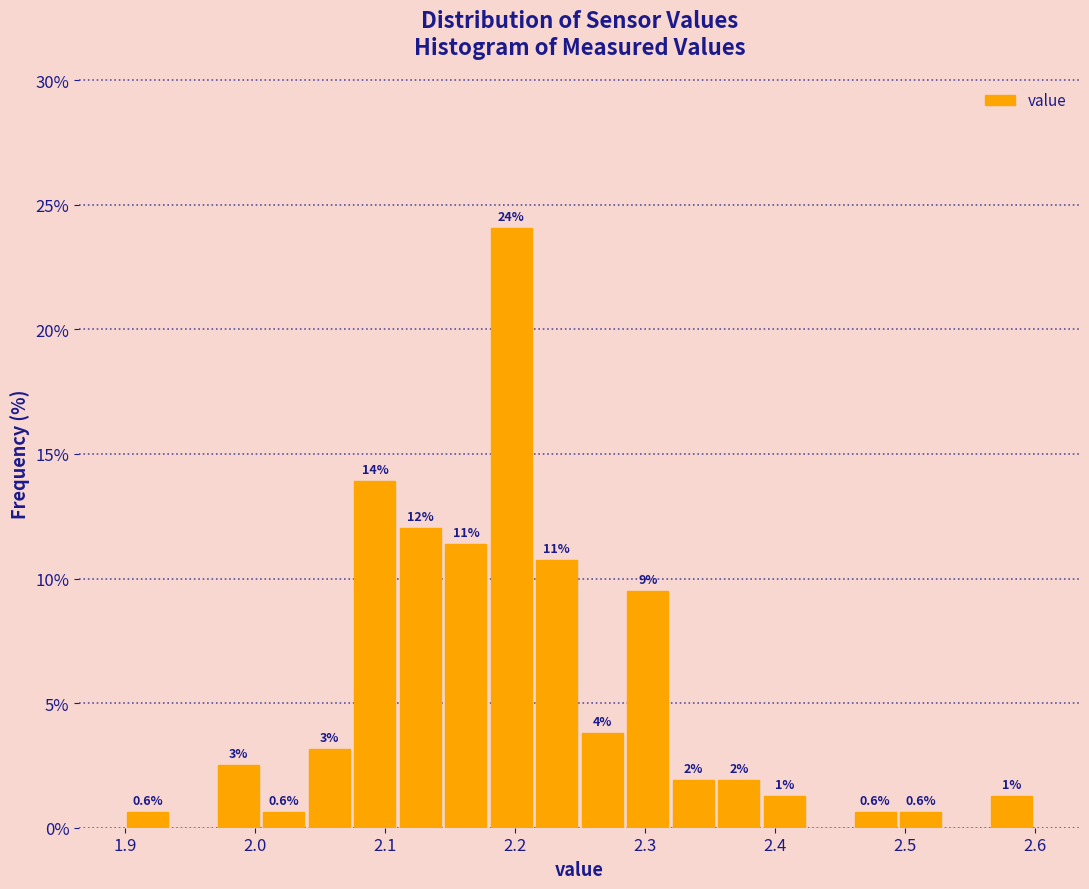

Around what value on the x-axis is the tallest bar? Give the approximate position of its centre, as read against the axis.

2.20